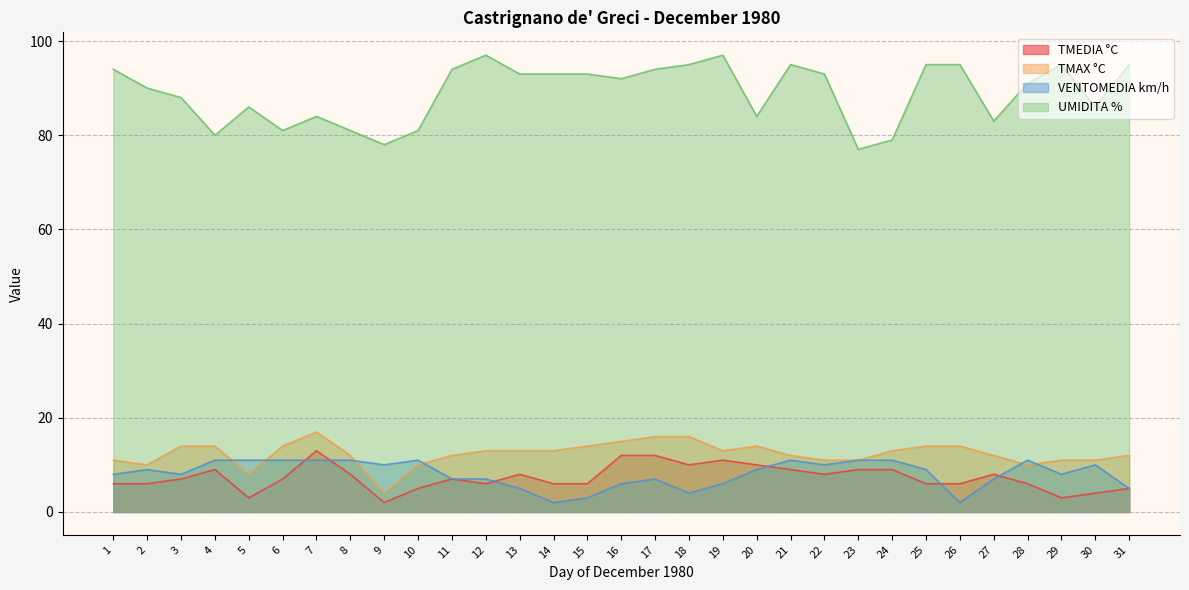

Which category has the lowest value across all series?

9